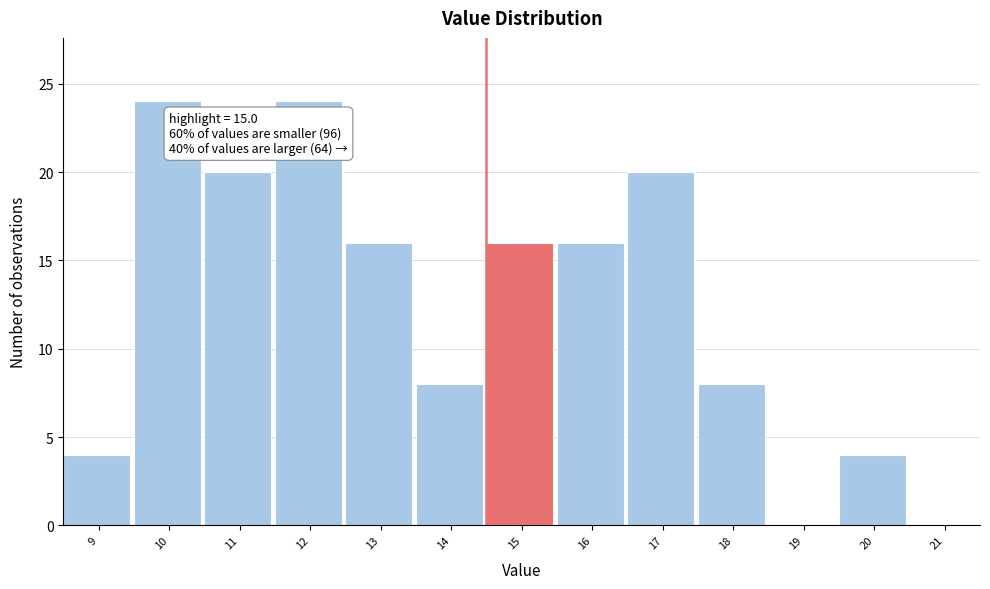

Reading right to left, list all the values displayed in this chart.

21=0	20=4	19=0	18=8	17=20	16=16	15=16	14=8	13=16	12=24	11=20	10=24	9=4